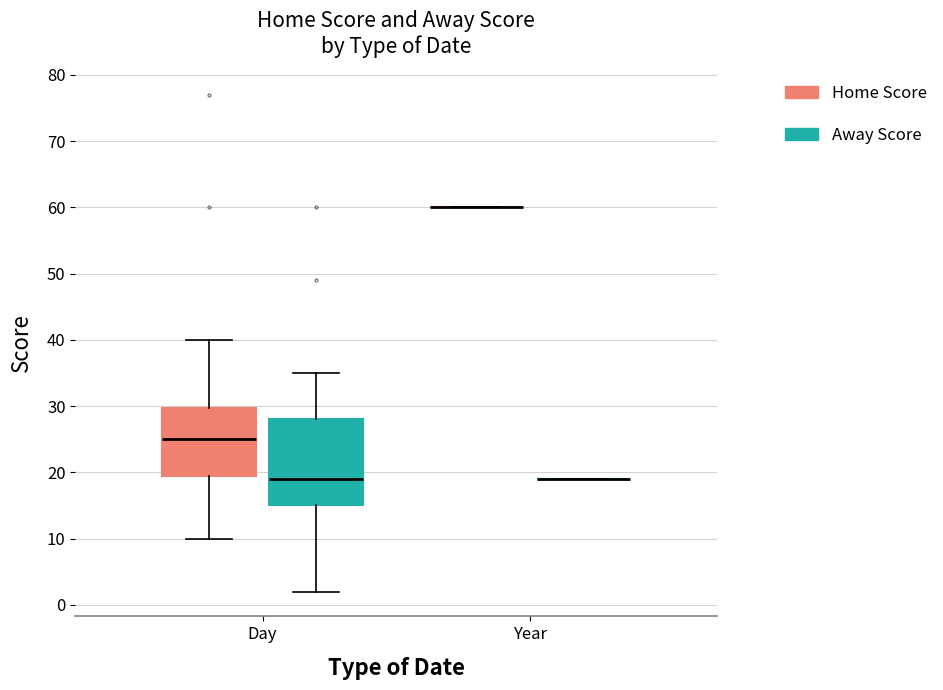

Reading left to right, transcribe this box plot: for each box, give where its median line is, the range the box spans, and where its two whiskers end, as read against the y-axis. The values are not printed on the chart, so give them approximately, as read against the axis.

Day (Home Score): median 25, box 20 to 30, whiskers 10 to 40
Day (Away Score): median 19, box 15 to 28, whiskers 2 to 35
Year (Home Score): box collapsed to a line at 60, whiskers 60 to 60
Year (Away Score): box collapsed to a line at 19, whiskers 19 to 19